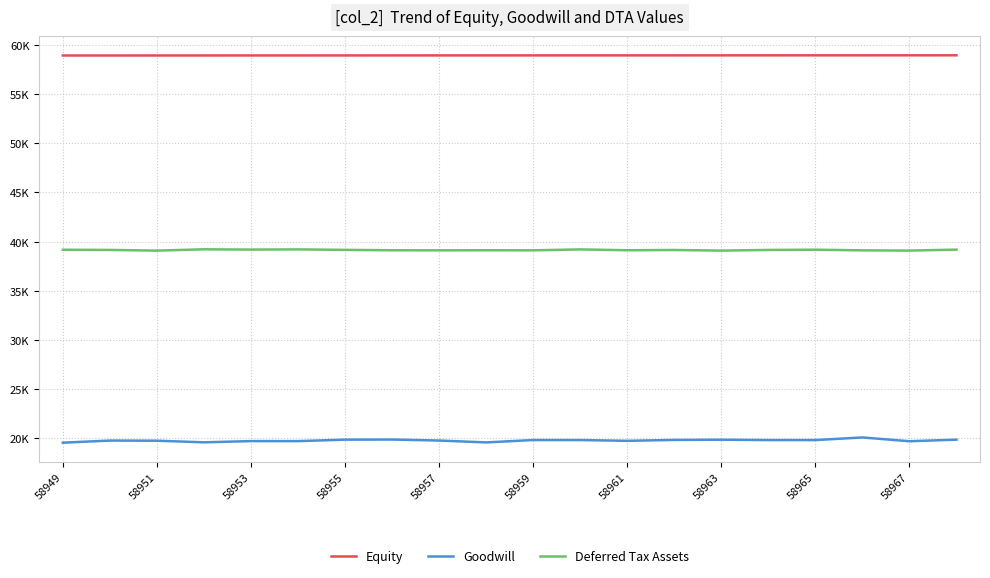

True or false: Deferred Tax Assets has more than 2 points higher than both neighbors.

True